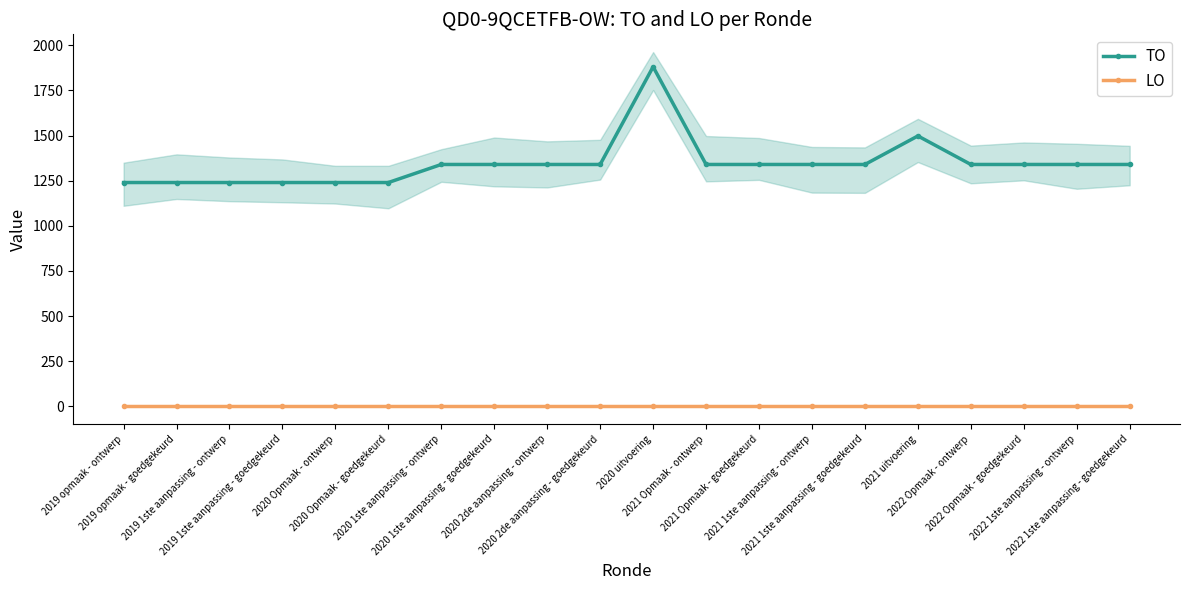

How many interior local peaks does the TO series have?

2